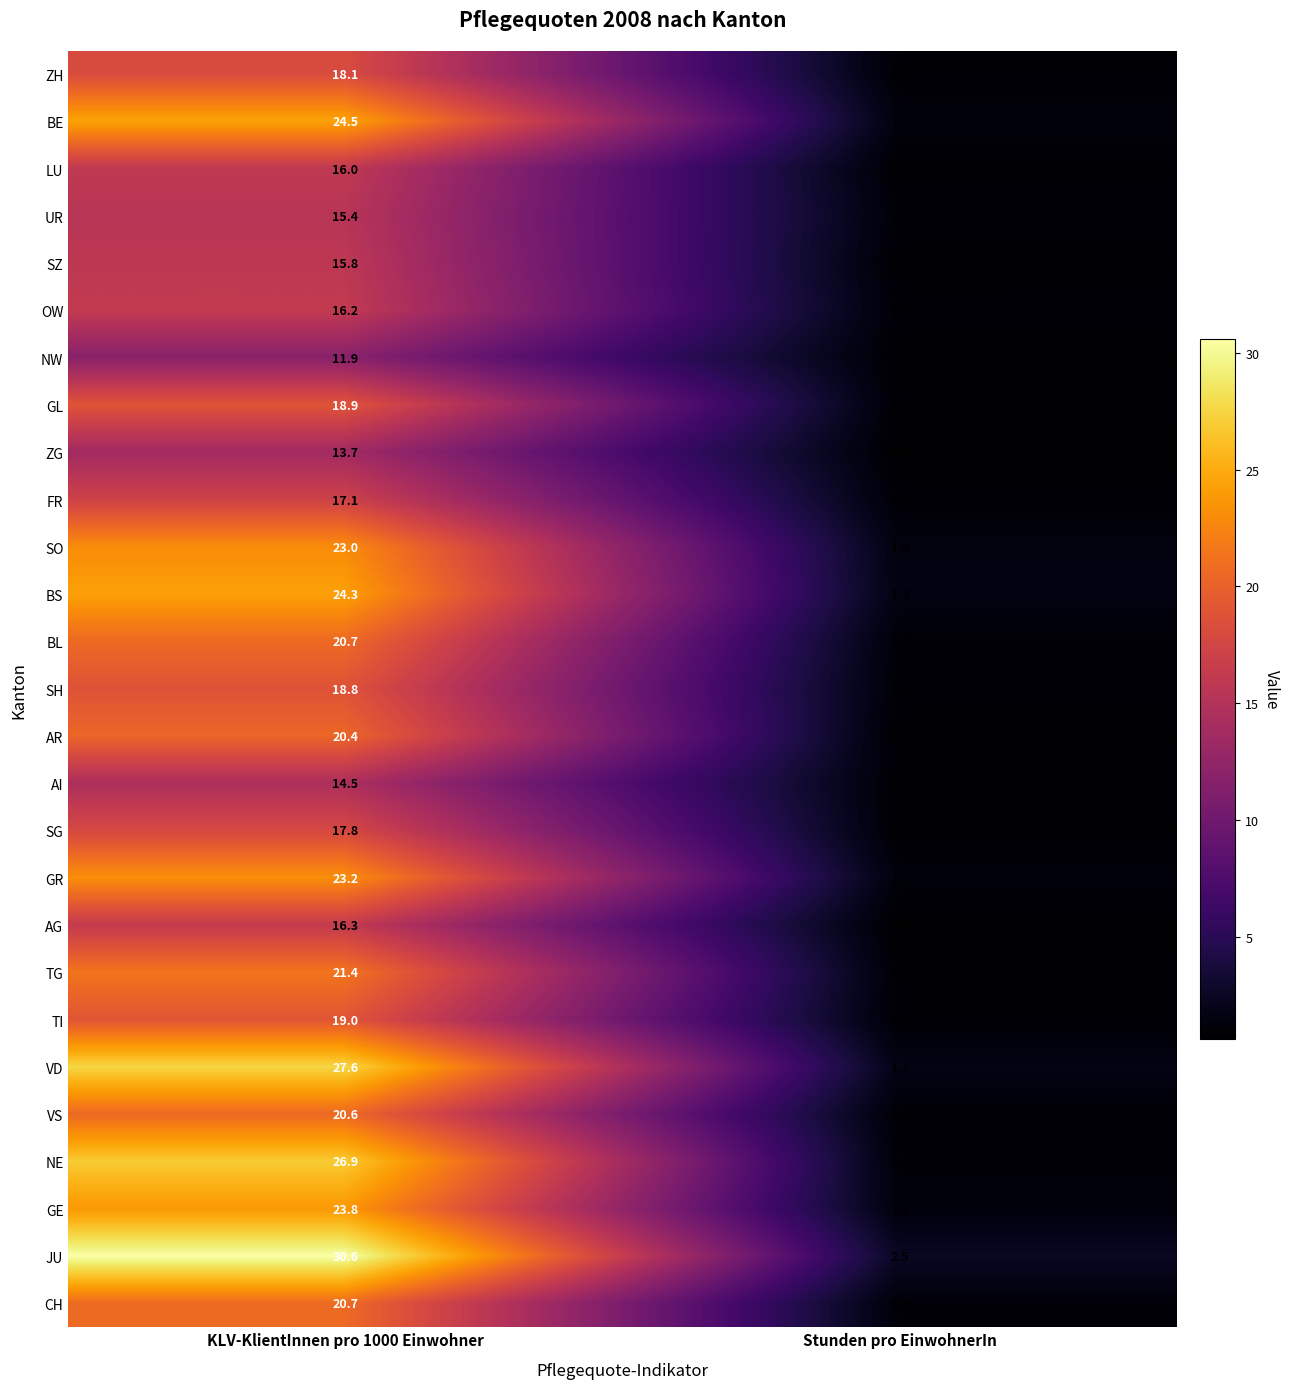

Which label corresponds to the smallest value in the chart?

Stunden pro EinwohnerIn